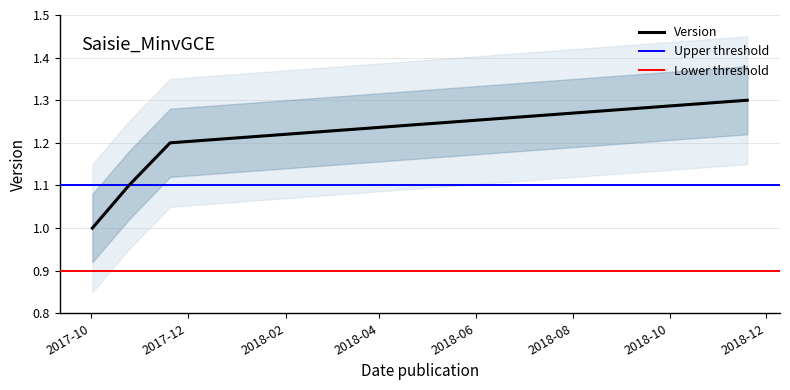

Count the values in the range 1 to 2.

4